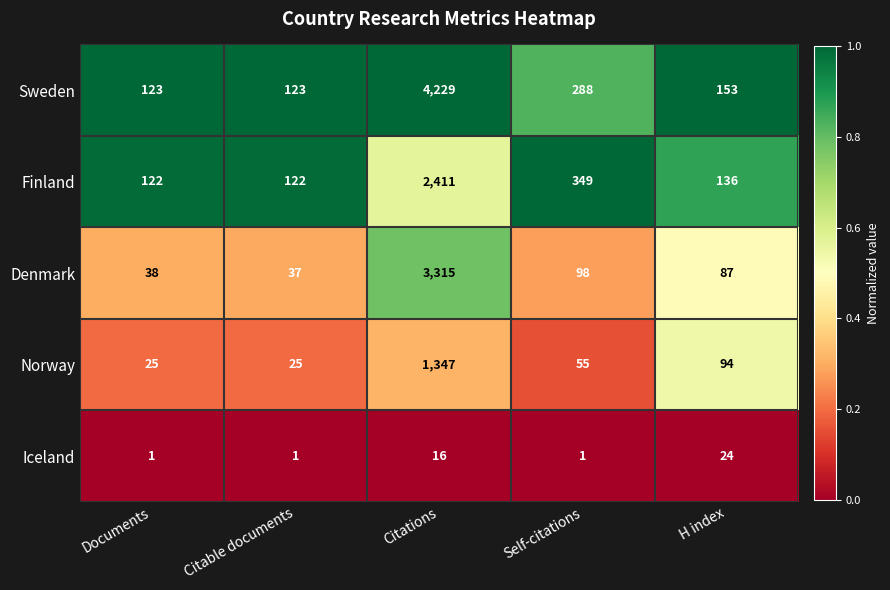

The value of Sweden at Citations is 4229. True or false?

True